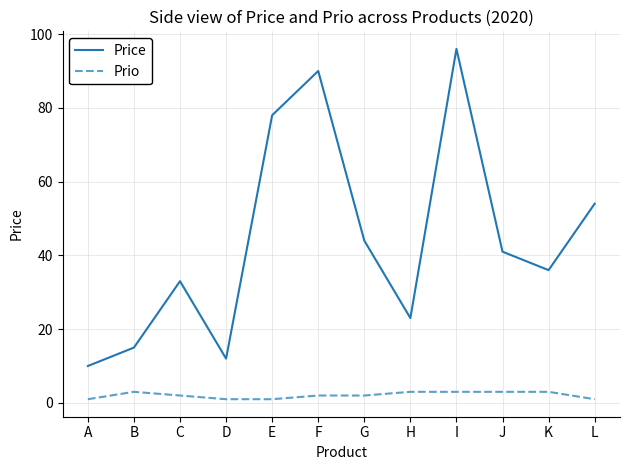

Rank the series at E from lowest to highest value.

Prio, Price